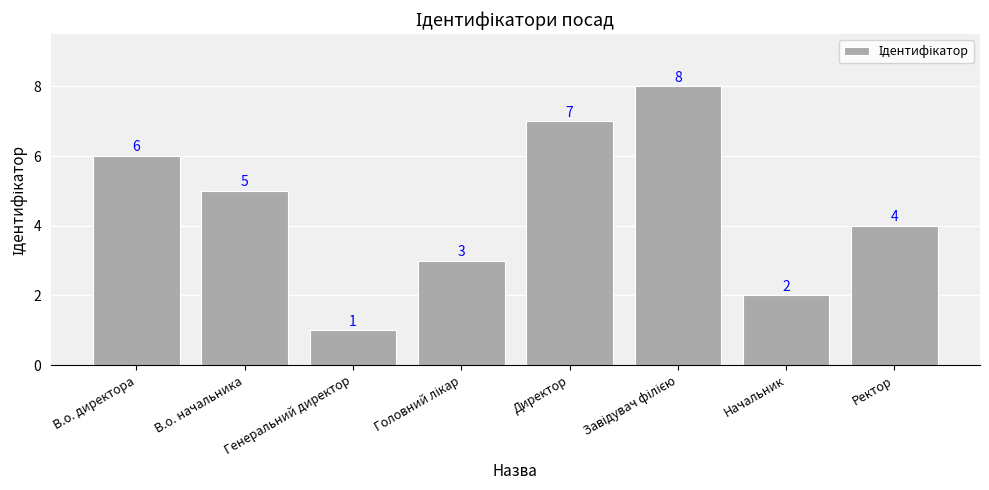

The value at Генеральний директор is 1. True or false?

True